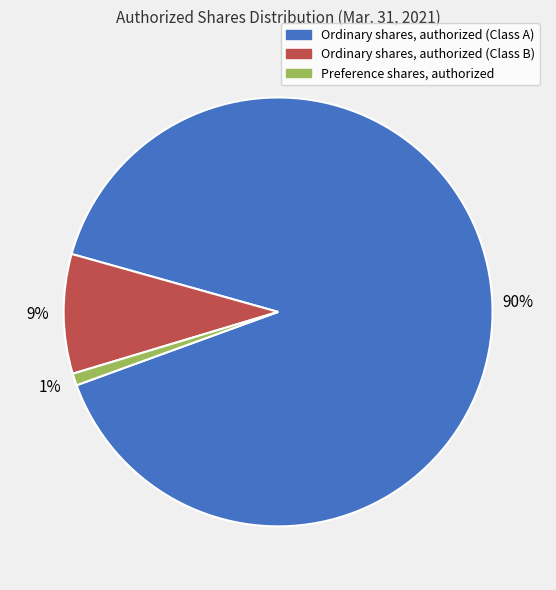

Combined, do Ordinary shares, authorized (Class A) and Ordinary shares, authorized (Class B) account for over 50%?

Yes